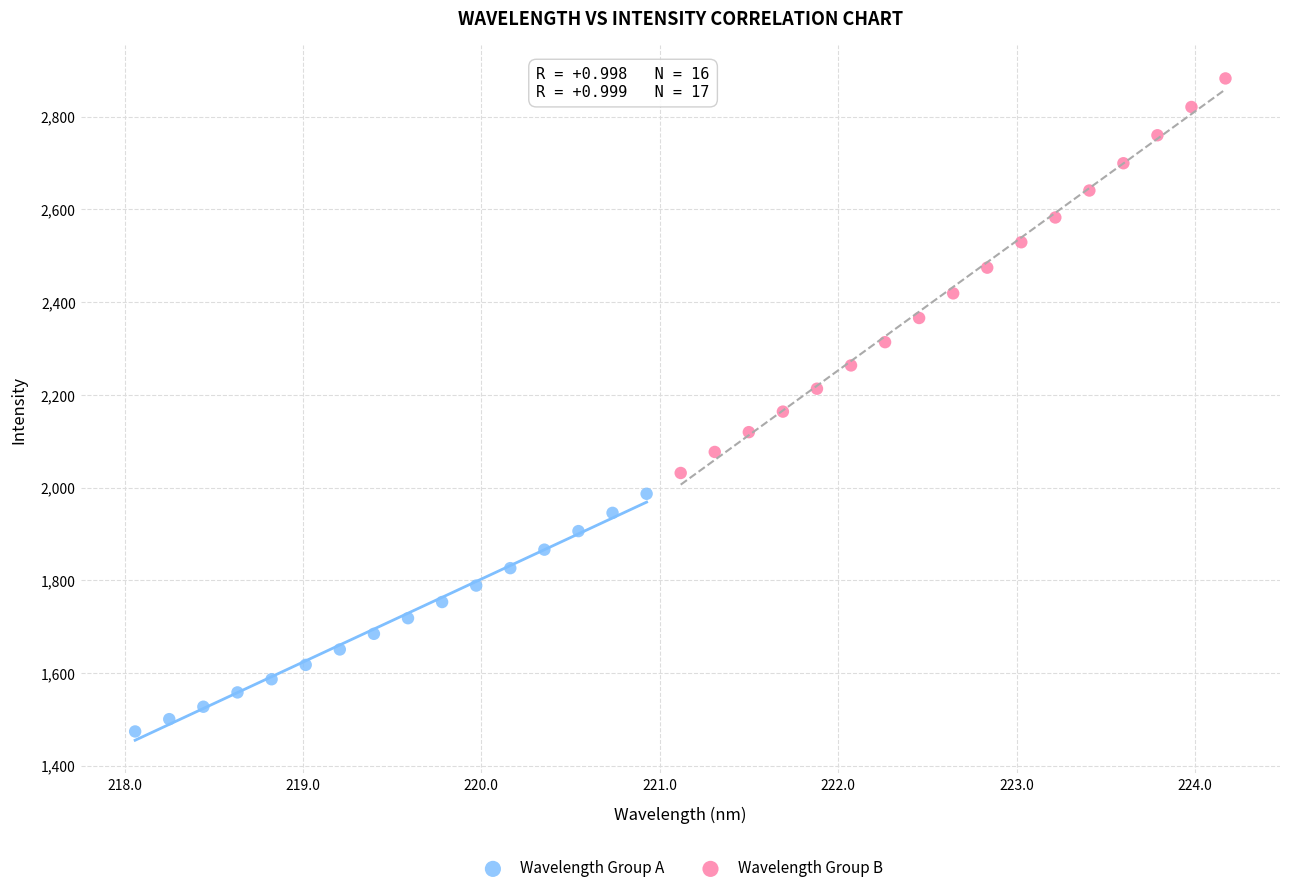

Which series contains the lowest Y value?

Wavelength Group A